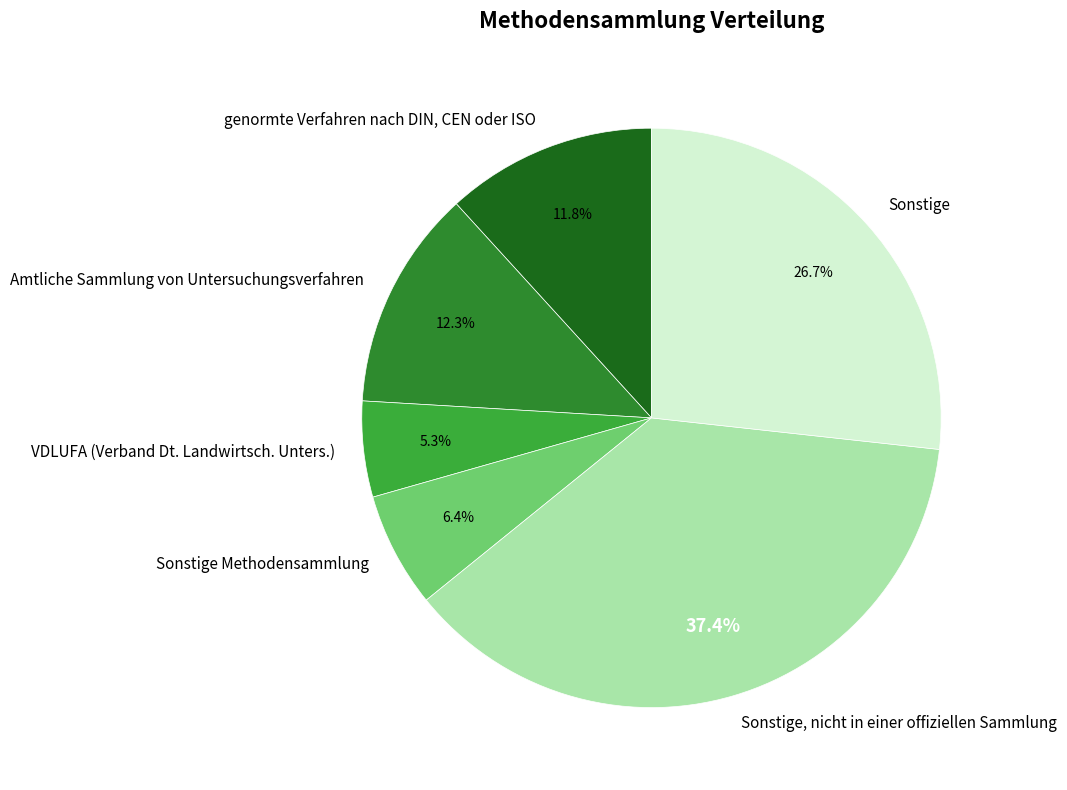

How many segments does this pie chart have?

6